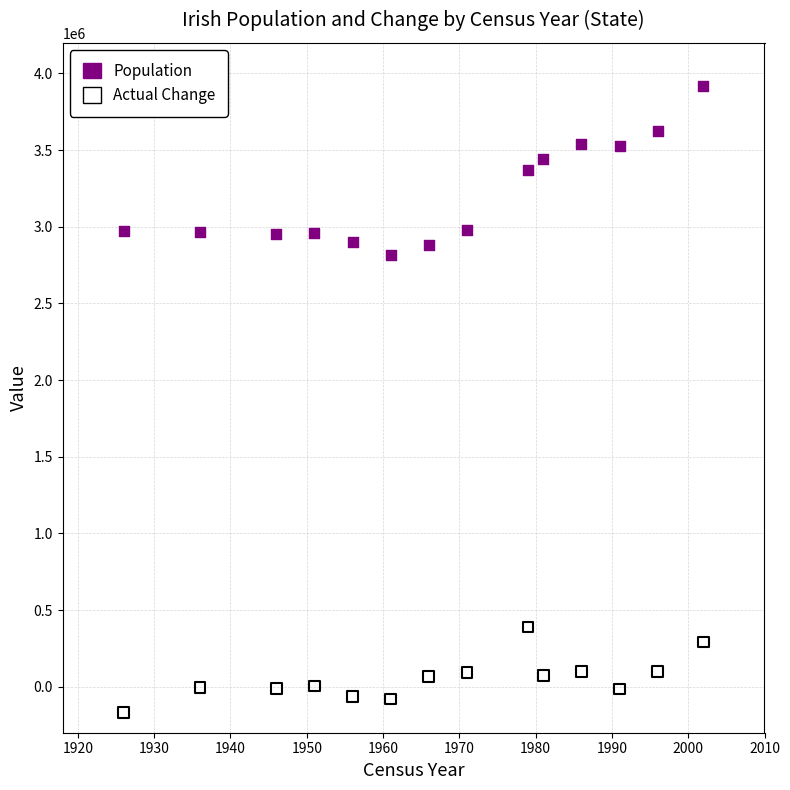

What are all the series names shown in the legend?

Population, Actual Change